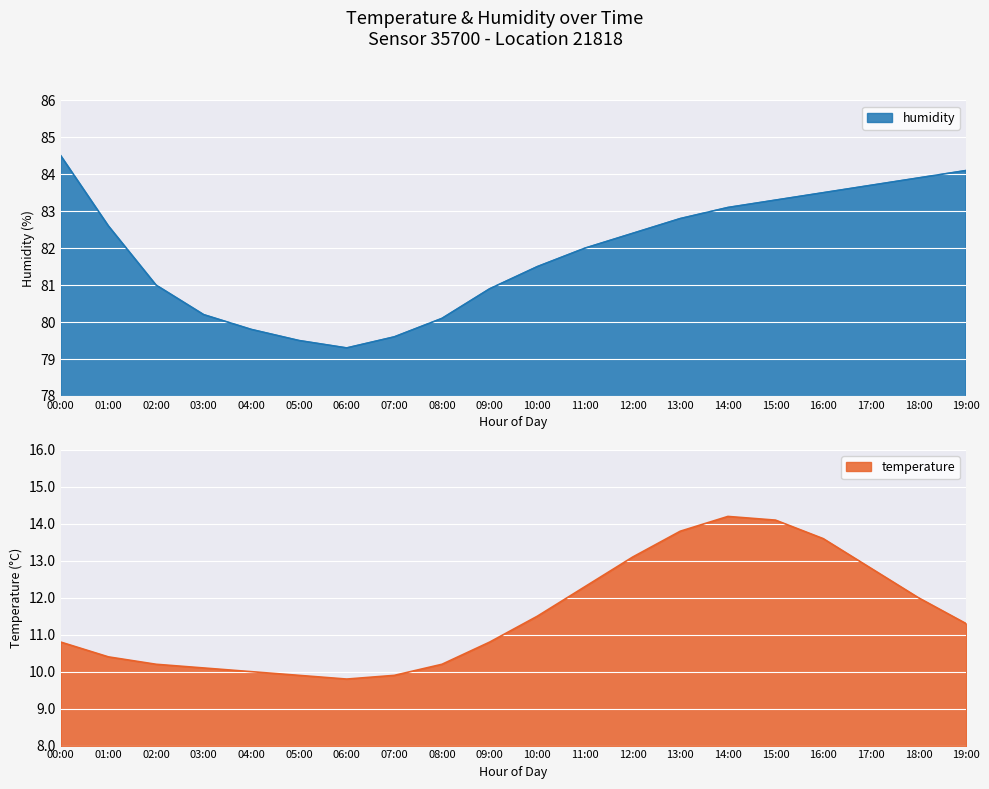

What is the difference between the second highest and minimum values in the humidity series?

4.8